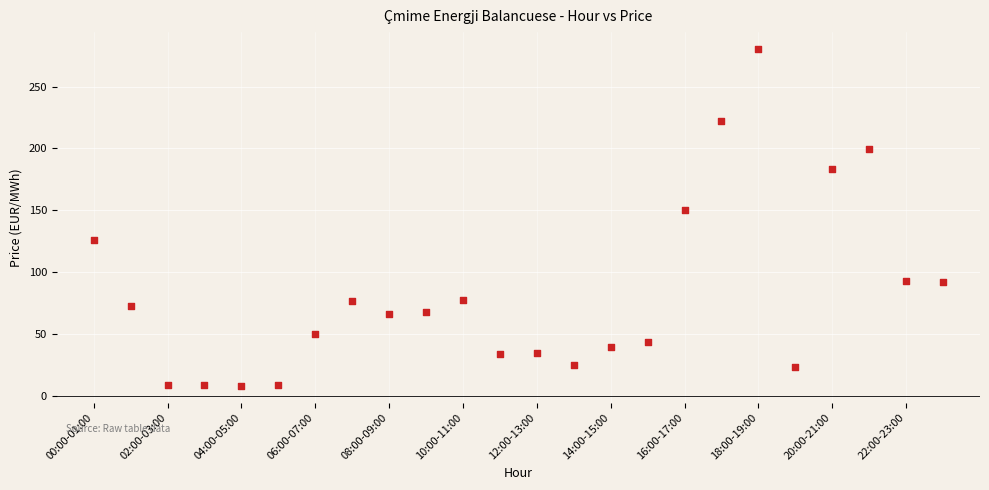

What Y value in the scatter plot is closest to 144?

150.2